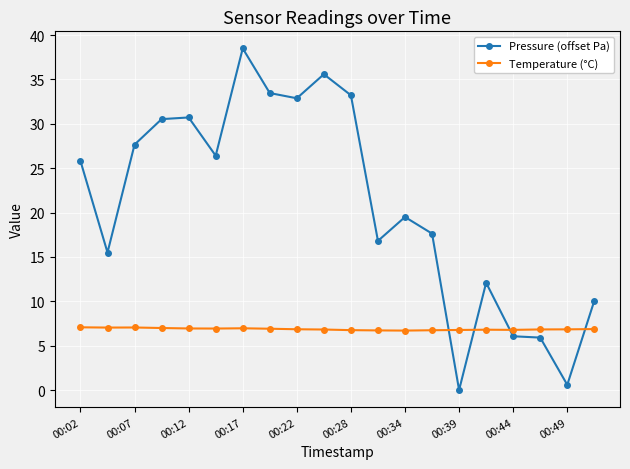

Which series has the largest total across all categories?

Pressure (offset Pa)